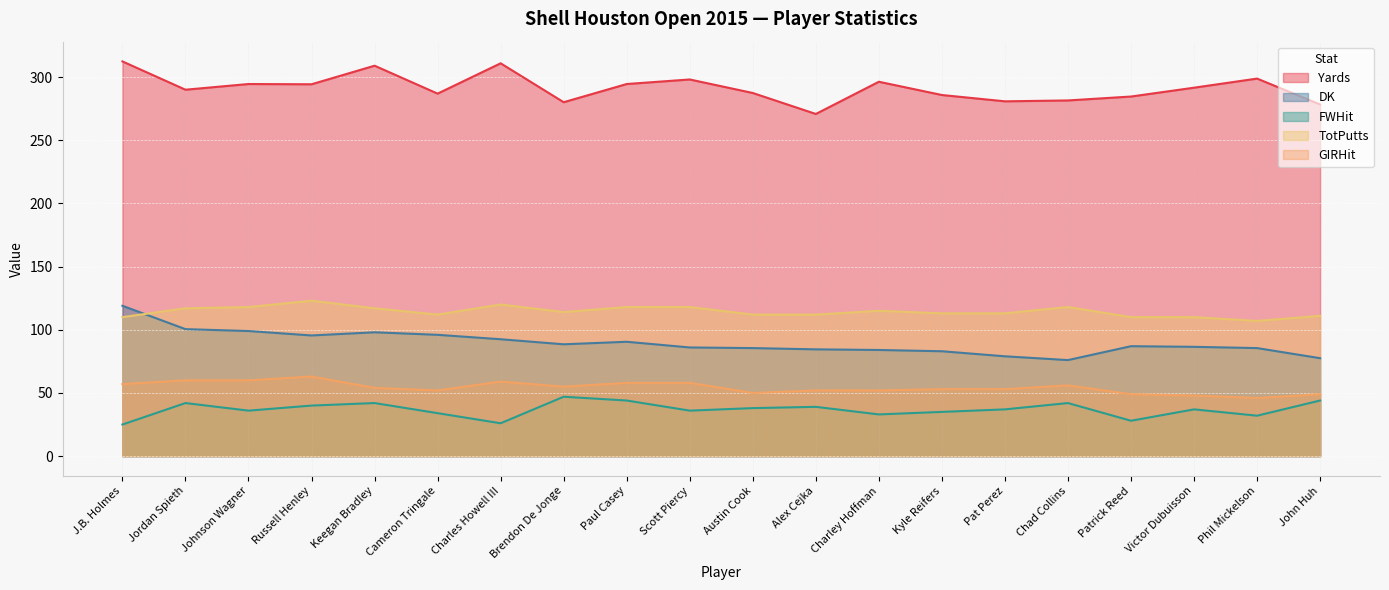

What is the greatest value displayed?

312.4